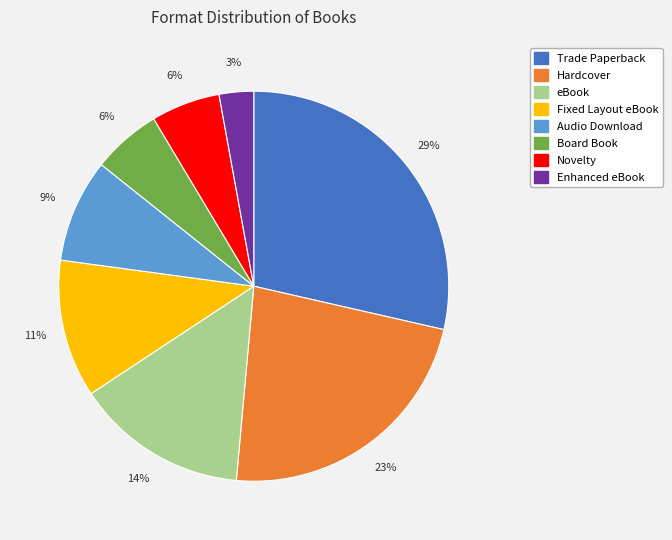

Which category has the smallest portion of the pie?

Enhanced eBook